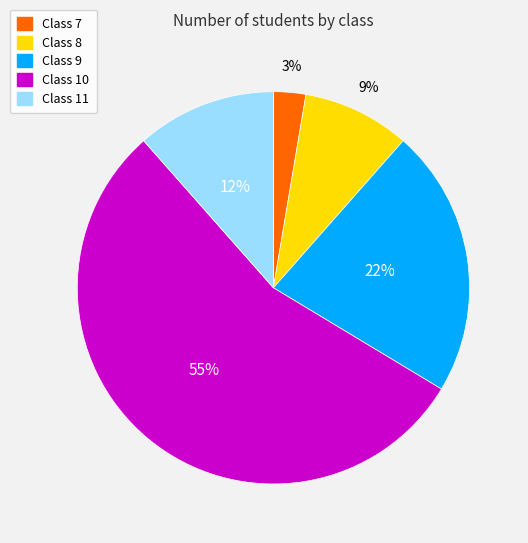

Does any single category account for the majority?

Yes